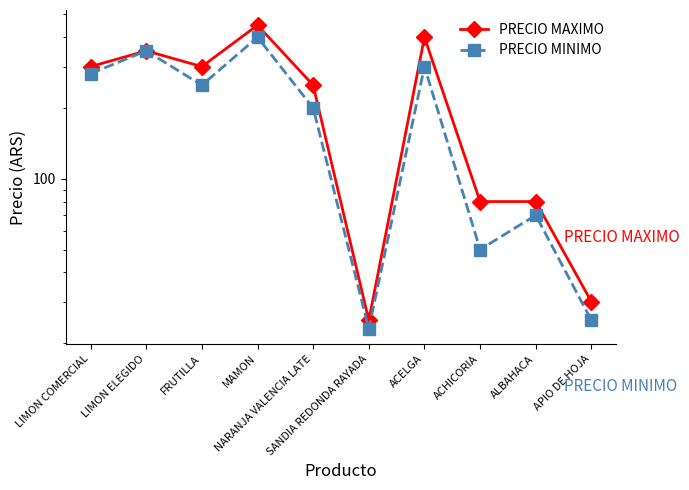

The PRECIO MAXIMO series shows 250 at NARANJA VALENCIA LATE. True or false?

True